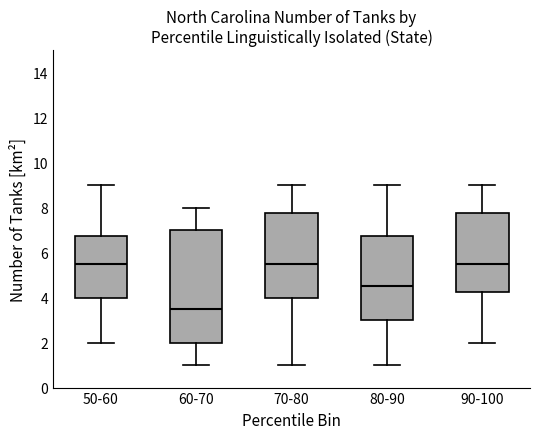

Reading left to right, read every box against the y-axis: the position of its median line, the range the box covers, and the ends of its whiskers. The values are not printed on the chart, so give them approximately, as read against the axis.

50-60: median 5.6, box 4.0 to 6.8, whiskers 2.0 to 9.0
60-70: median 3.6, box 2.0 to 7.0, whiskers 1.0 to 8.0
70-80: median 5.6, box 4.0 to 7.8, whiskers 1.0 to 9.0
80-90: median 4.6, box 3.0 to 6.8, whiskers 1.0 to 9.0
90-100: median 5.6, box 4.2 to 7.8, whiskers 2.0 to 9.0